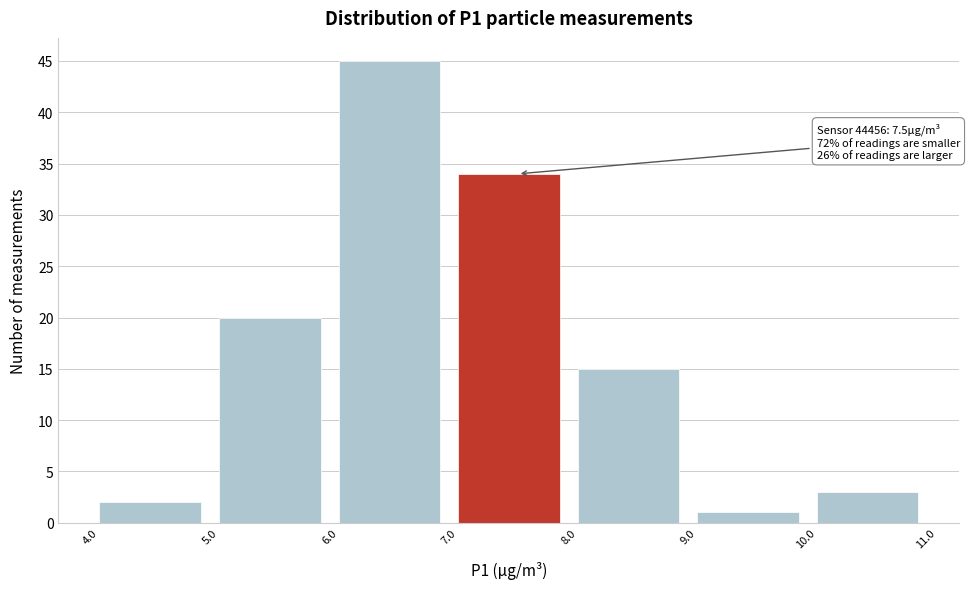

Which range on the x-axis has the tallest bar?

6.0 to 7.0